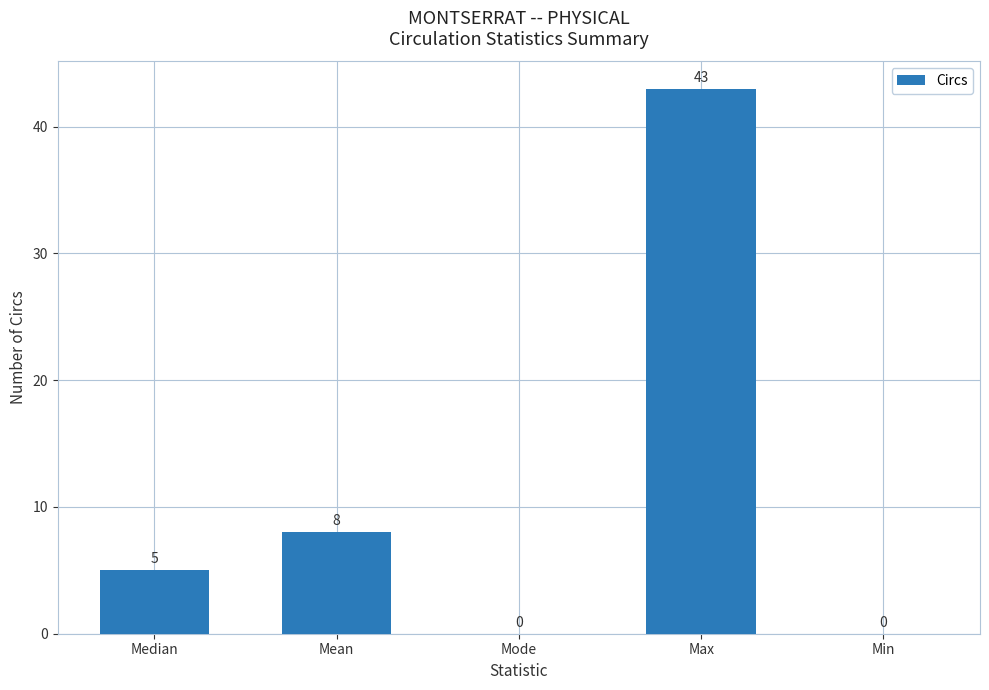

True or false: the data shows 5 at Median.

True